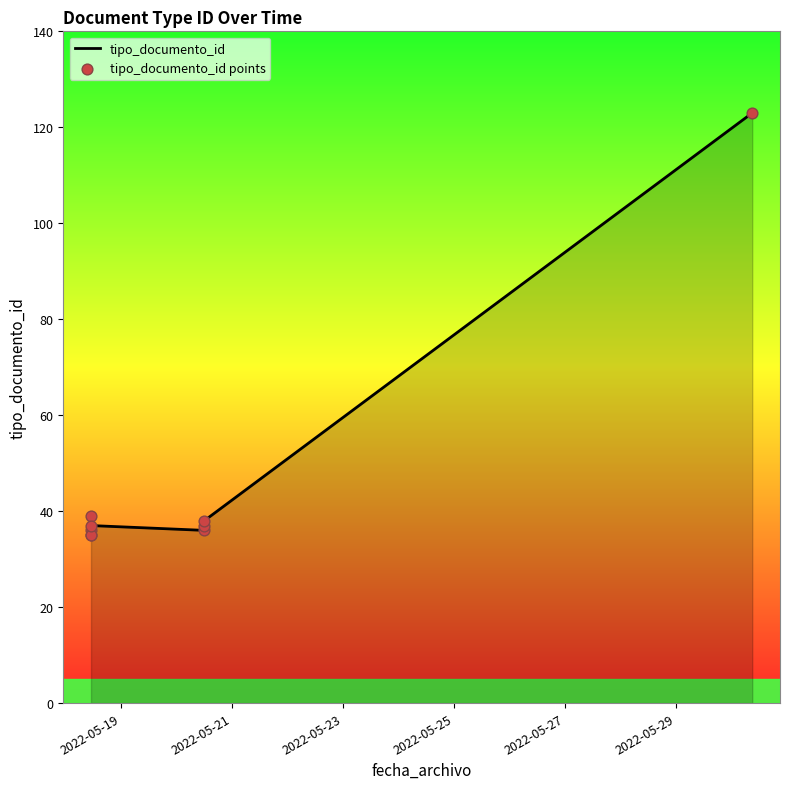

Is the value of tipo_documento_id points at 2022-05-25 greater than the value of tipo_documento_id at 2022-05-23?

Yes